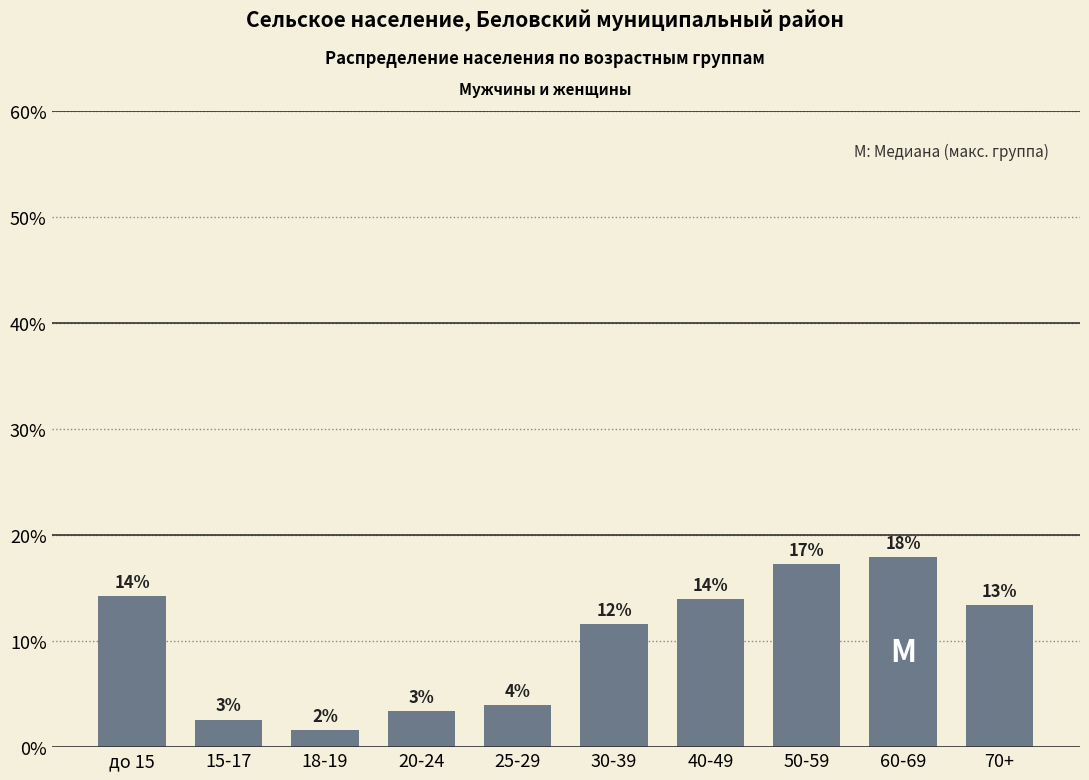

What is the change in value from 18-19 to 60-69?

+16.3